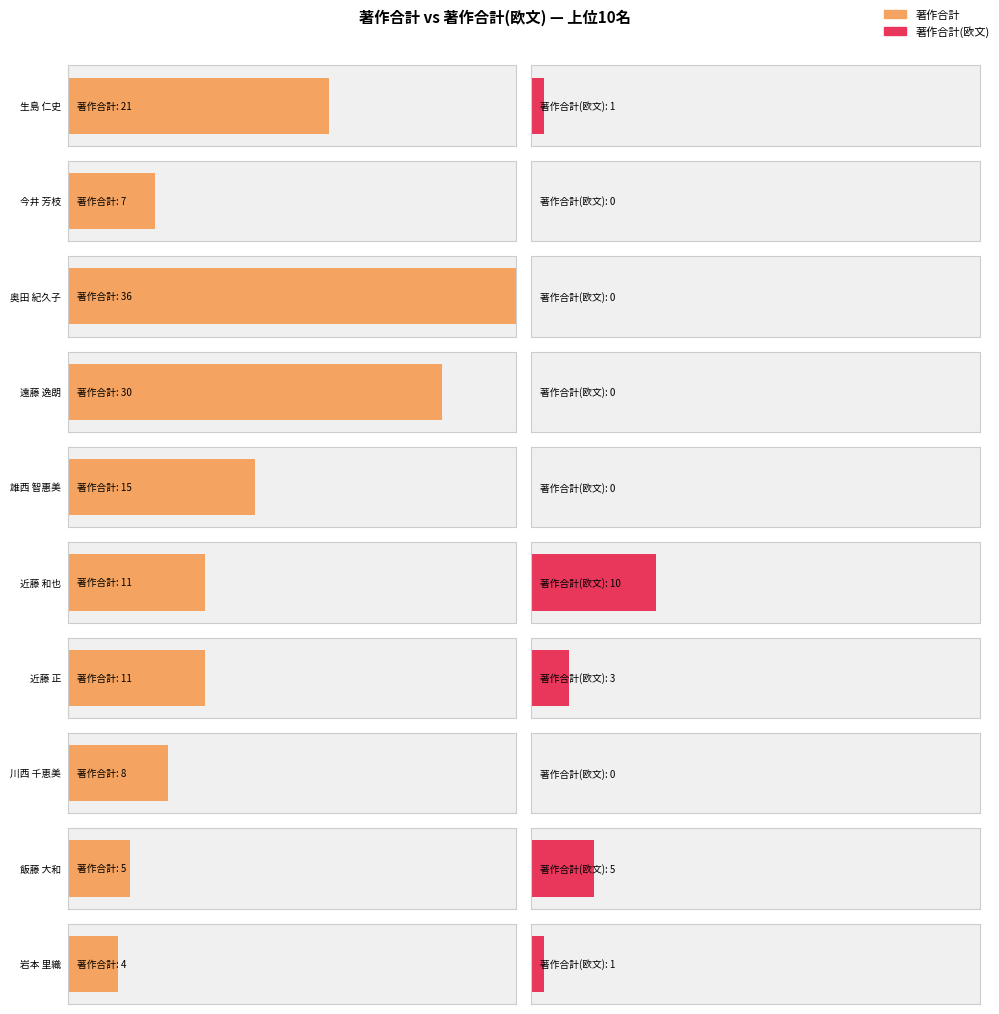

What is the highest value of the 著作合計 series?

36